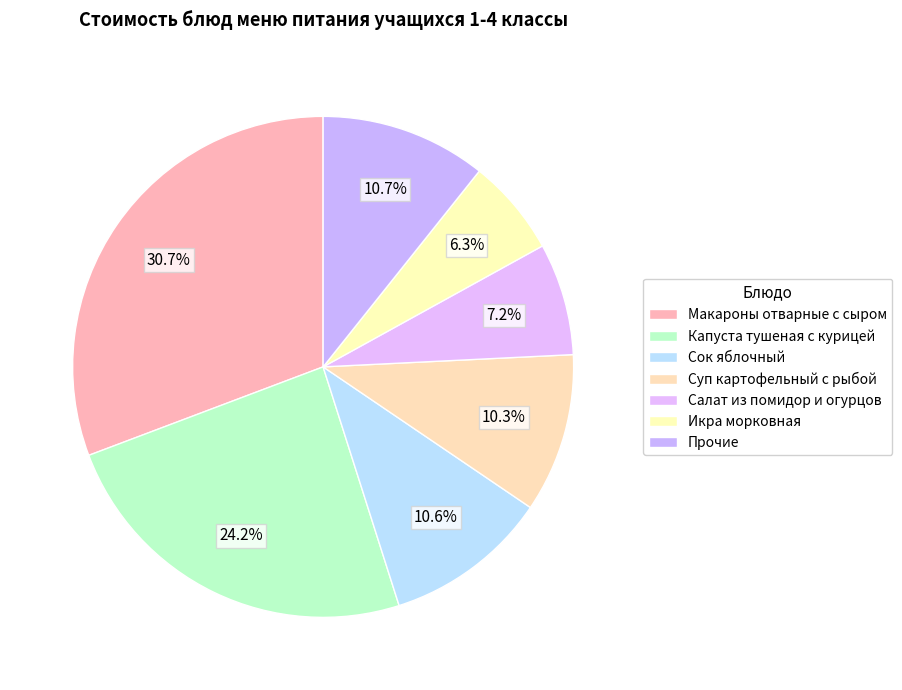

What is the largest slice in the pie chart?

Макароны отварные с сыром